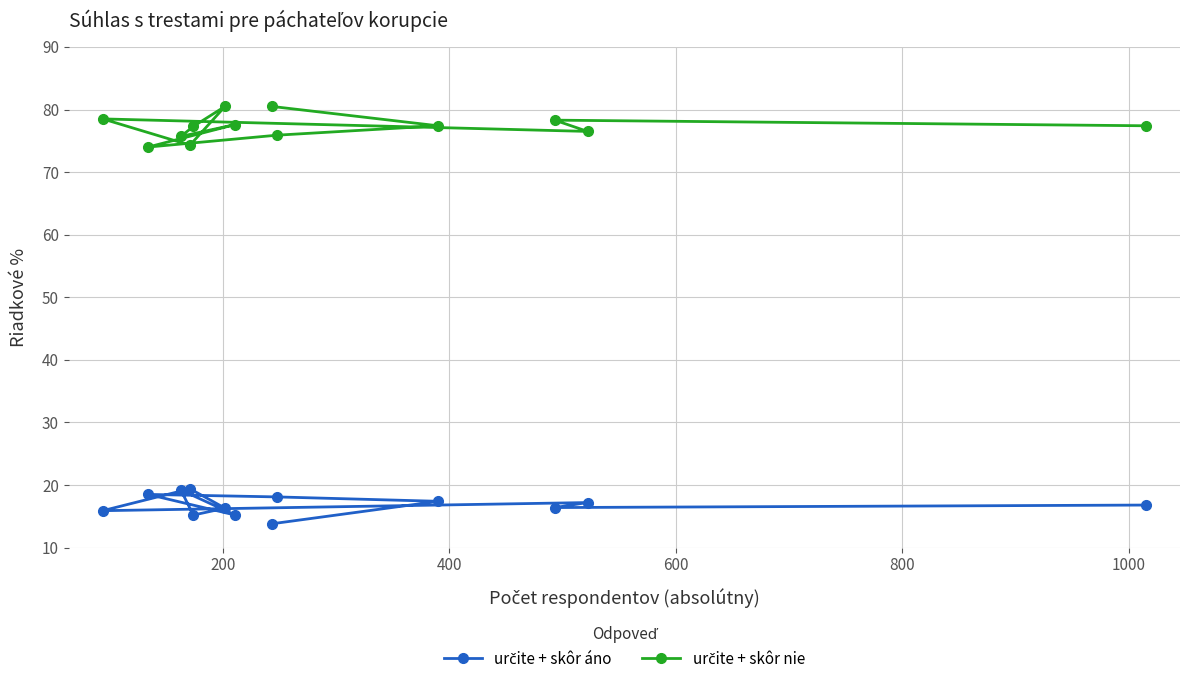

What is the minimum value shown in the chart?

13.8